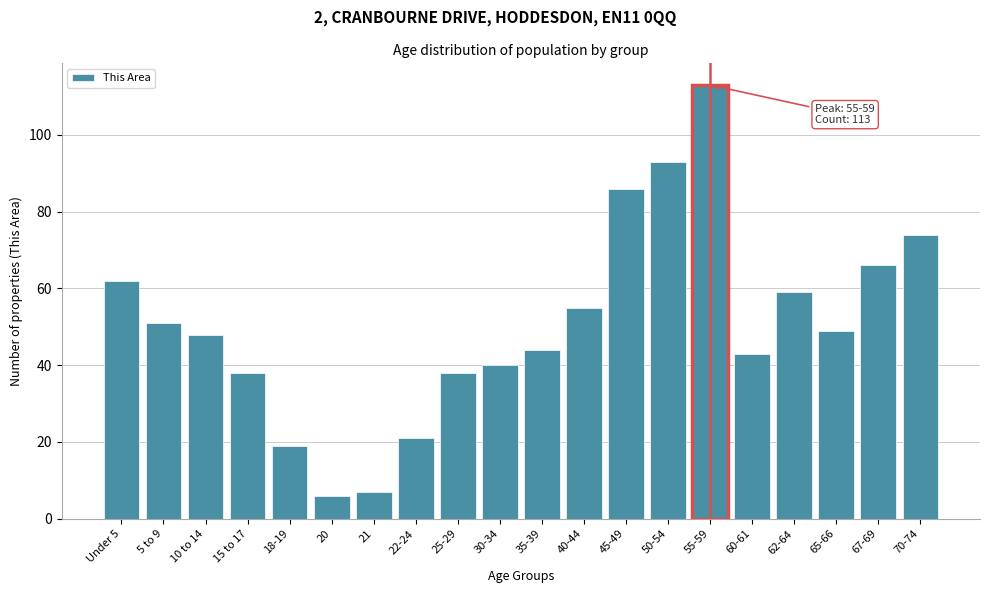

Reading left to right, list all the values displayed in this chart.

Under 5=62	5 to 9=51	10 to 14=48	15 to 17=38	18-19=19	20=6	21=7	22-24=21	25-29=38	30-34=40	35-39=44	40-44=55	45-49=86	50-54=93	55-59=113	60-61=43	62-64=59	65-66=49	67-69=66	70-74=74